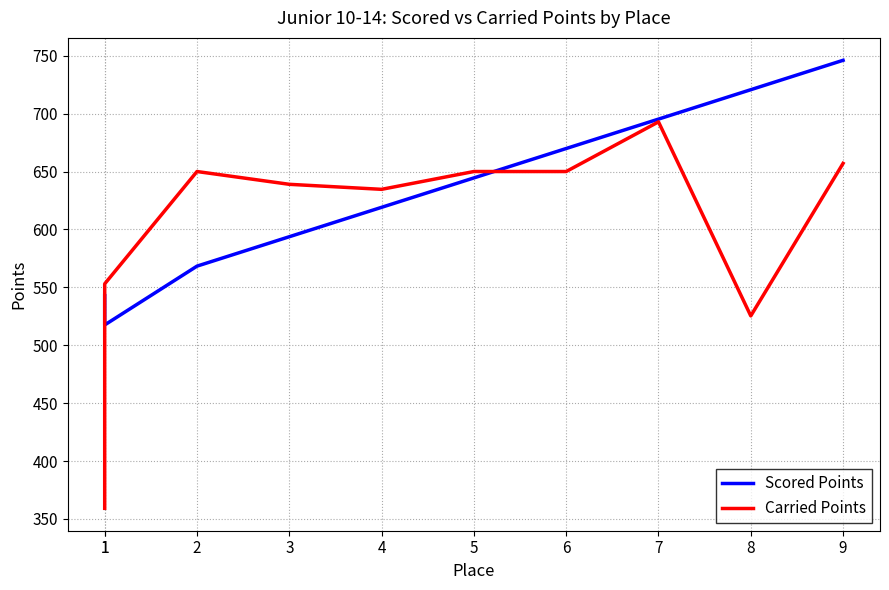

Count the number of categories in the chart.

10